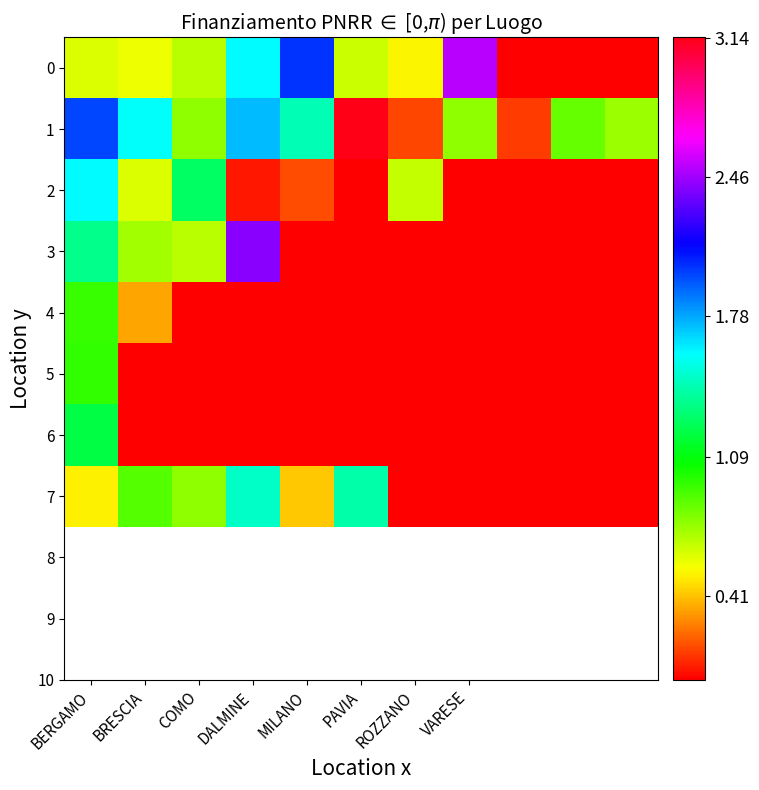

Reading right to left, what are all the values shown in this chart?

0: 0.0	0.0	0.0	2.5	0.5	0.6	2.0	1.6	0.7	0.6	0.6
1: 0.7	0.9	0.1	0.8	0.2	3.1	1.4	1.7	0.8	1.6	2.0
2: 0.0	0.0	0.0	0.0	0.7	0.0	0.2	0.1	1.3	0.6	1.6
3: 0.0	0.0	0.0	0.0	0.0	0.0	0.0	2.4	0.7	0.7	1.4
4: 0.0	0.0	0.0	0.0	0.0	0.0	0.0	0.0	0.0	0.3	0.9
5: 0.0	0.0	0.0	0.0	0.0	0.0	0.0	0.0	0.0	0.0	1.0
6: 0.0	0.0	0.0	0.0	0.0	0.0	0.0	0.0	0.0	0.0	1.2
7: 0.0	0.0	0.0	0.0	0.0	1.4	0.4	1.5	0.8	0.9	0.5